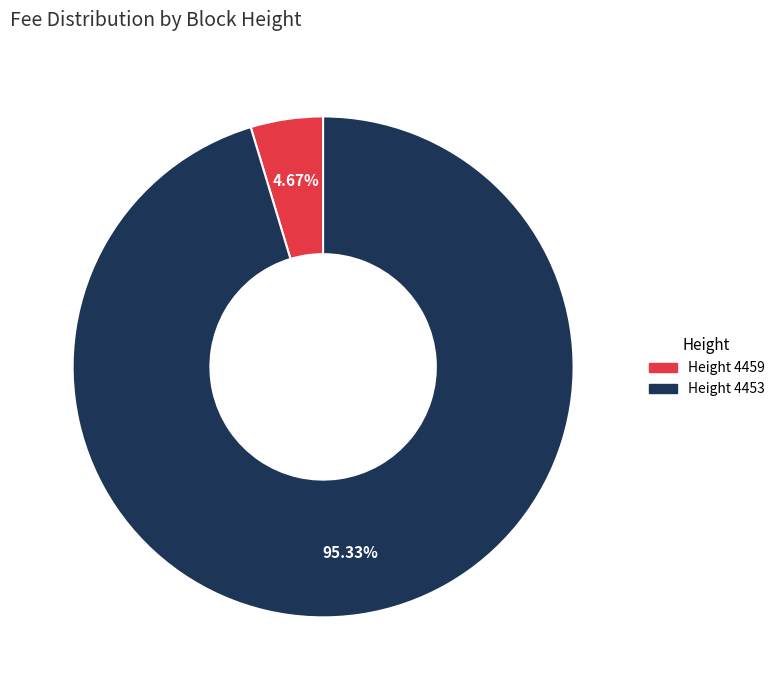

Does any single category account for the majority?

Yes